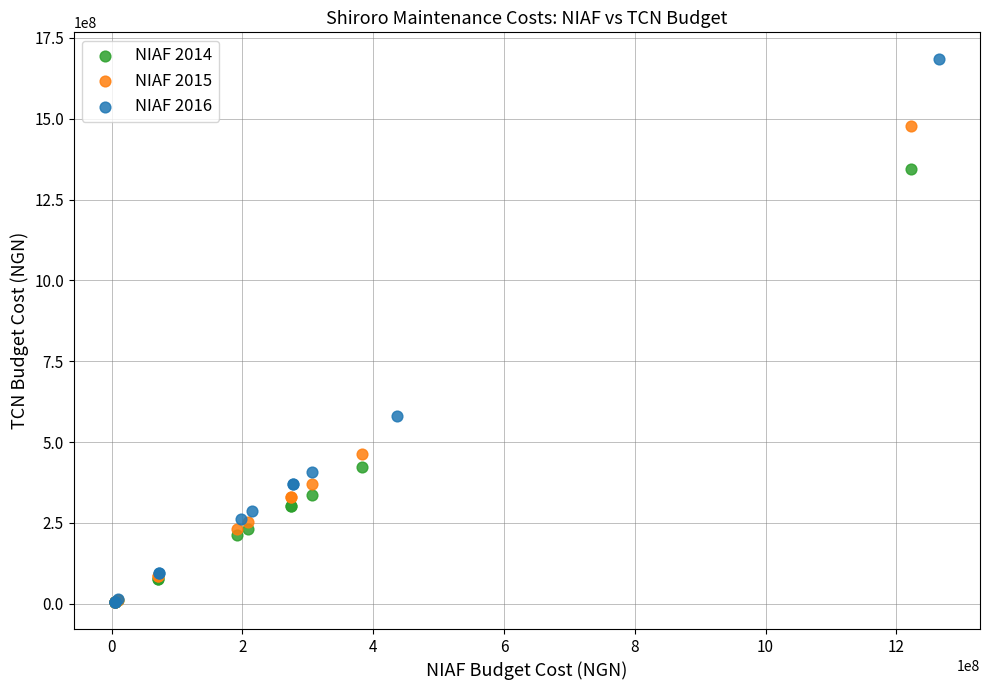

Which series has the largest Y range (max minus min)?

NIAF 2016